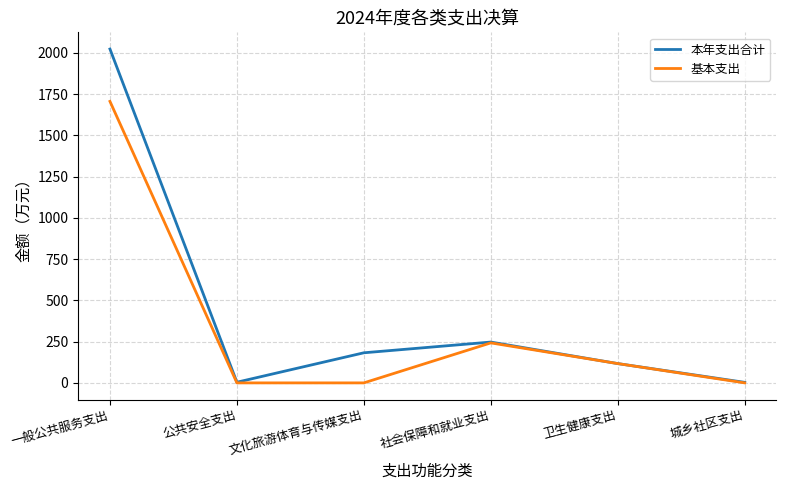

Which series has the largest total across all categories?

本年支出合计